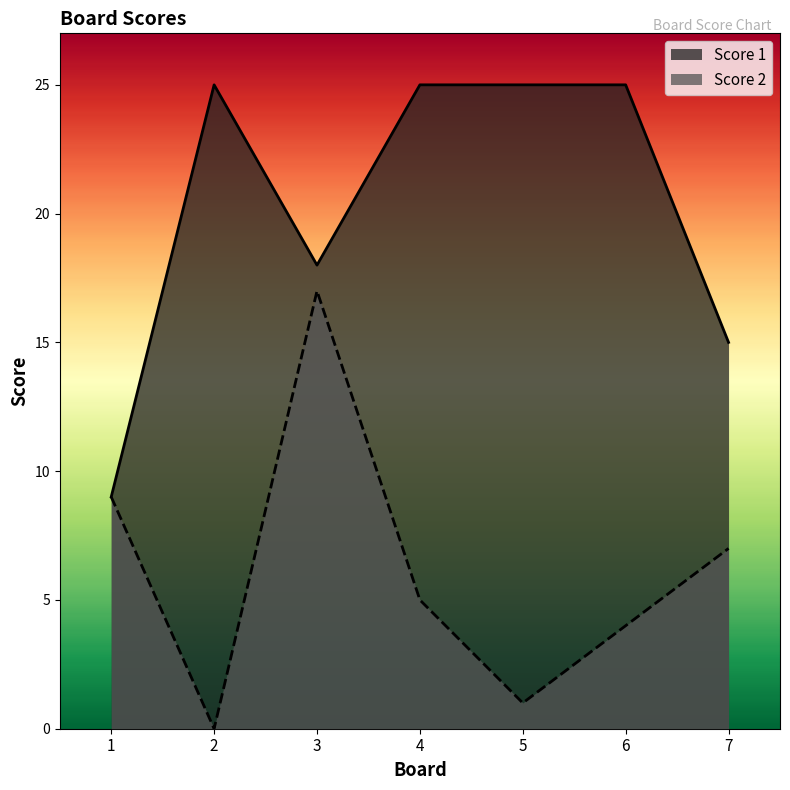

List the labels in order of Score 1 value, smallest first.

1, 7, 3, 2, 4, 5, 6